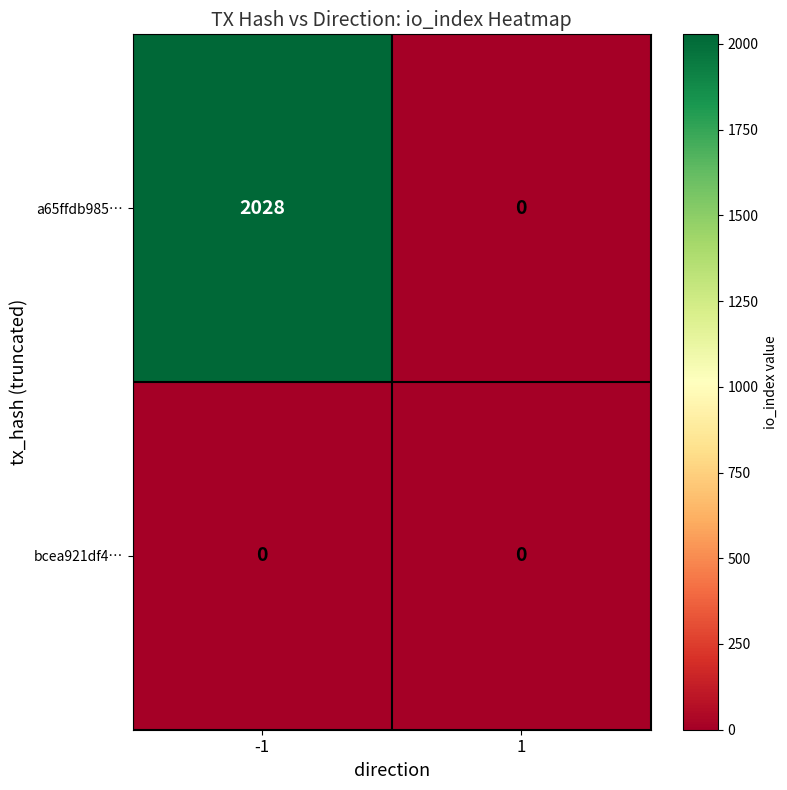

Which series has the largest total across all categories?

a65ffdb985…